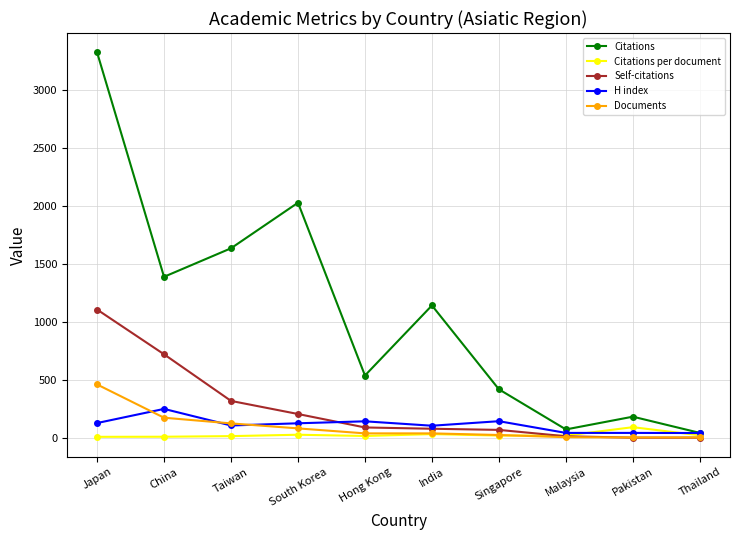

At how many categories does at least one series exceed 3294?

1